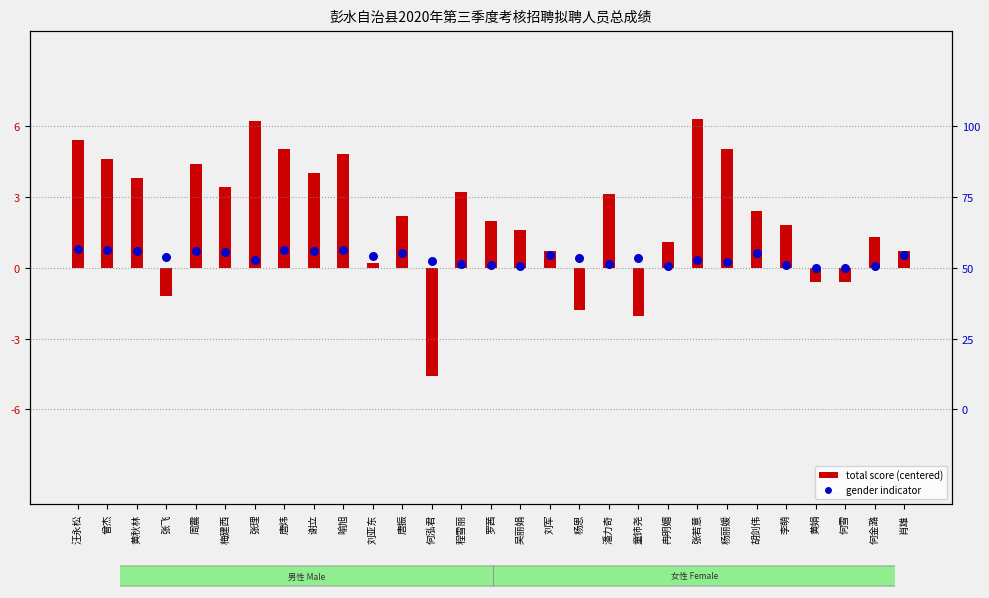

Is the value of total score (centered) at 吴丽娟 greater than the value of gender indicator at 唐炜?

Yes